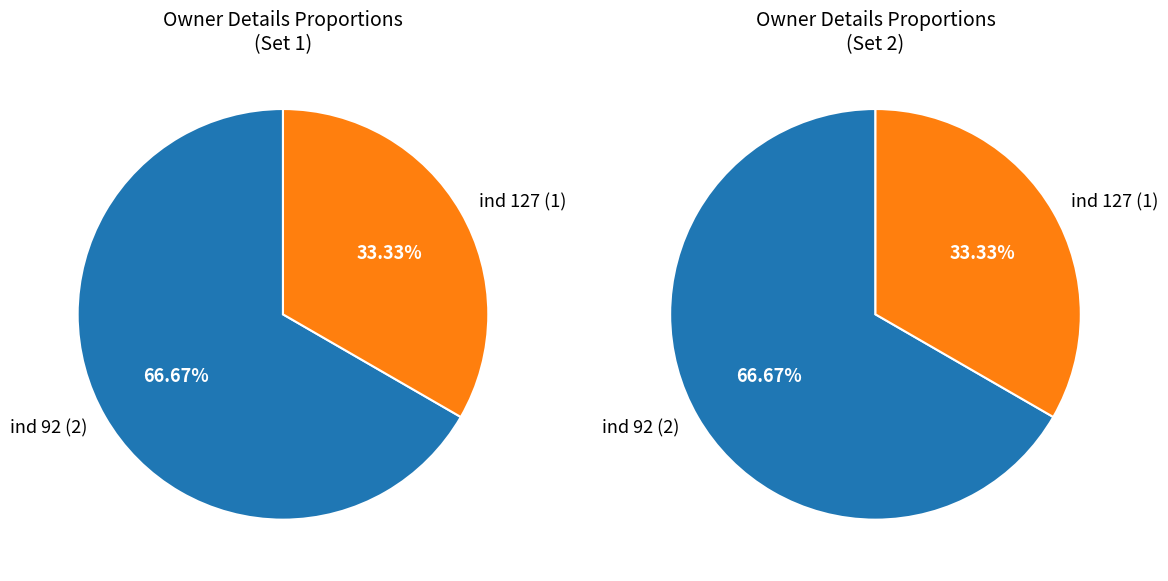

What is the smallest slice in the pie chart?

127